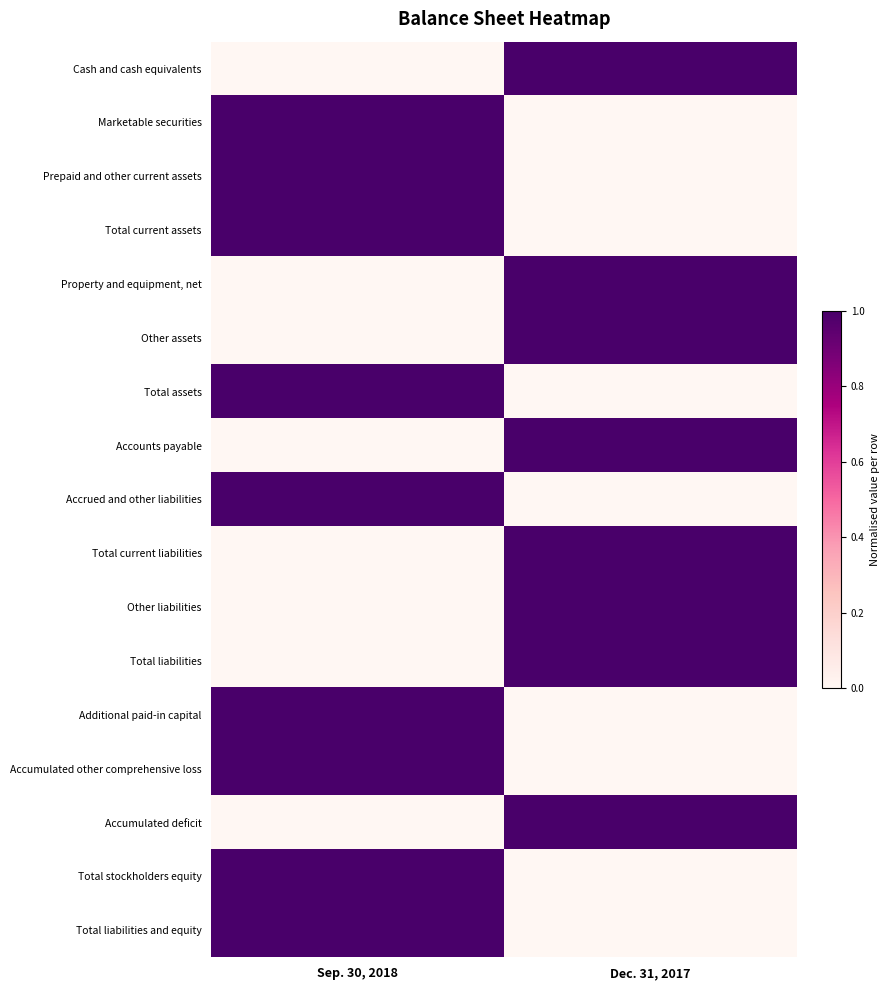

Between Sep. 30, 2018 and Dec. 31, 2017, which is larger?

Dec. 31, 2017